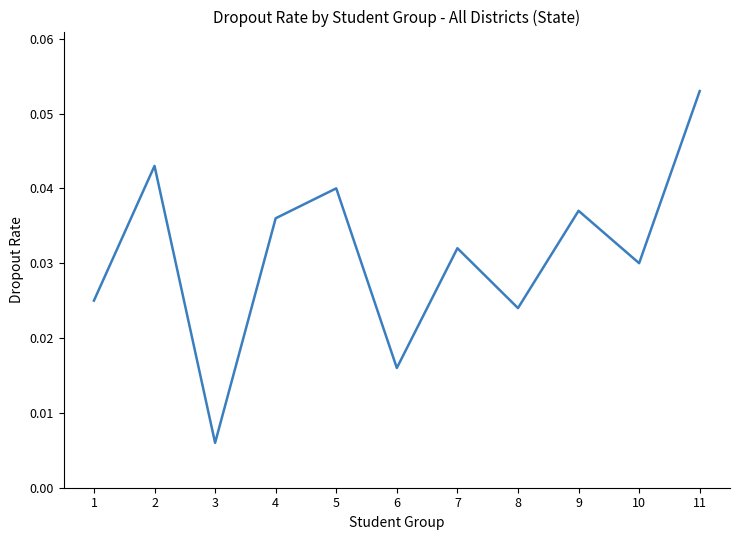

Which has a higher value, 2 or 8?

2